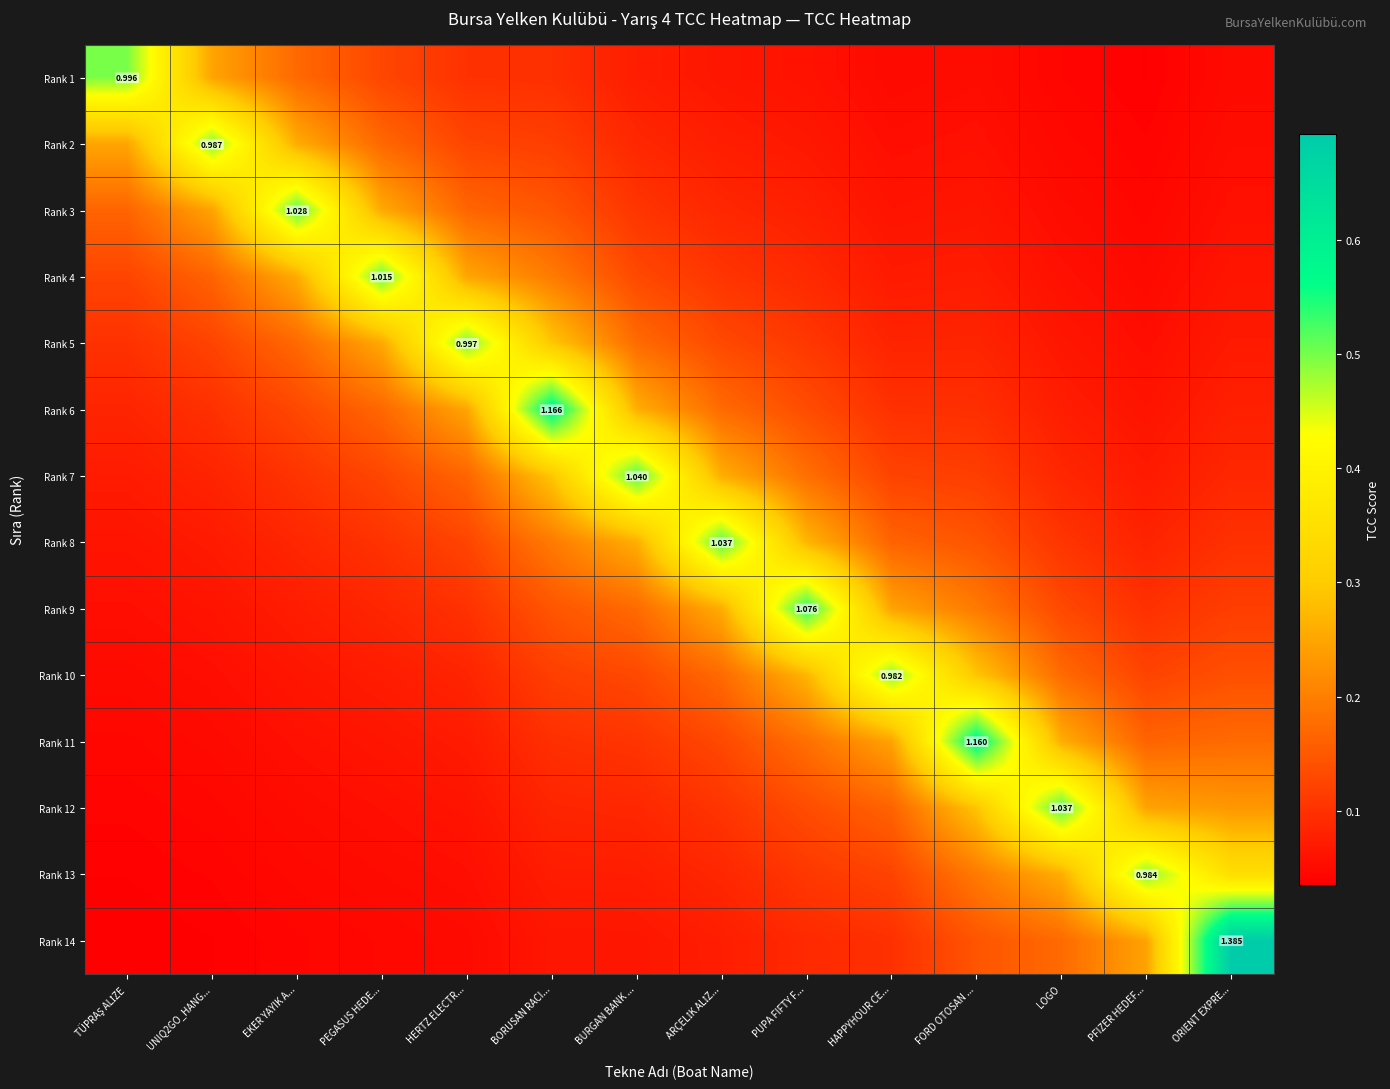

How many distinct data groups are displayed?

14